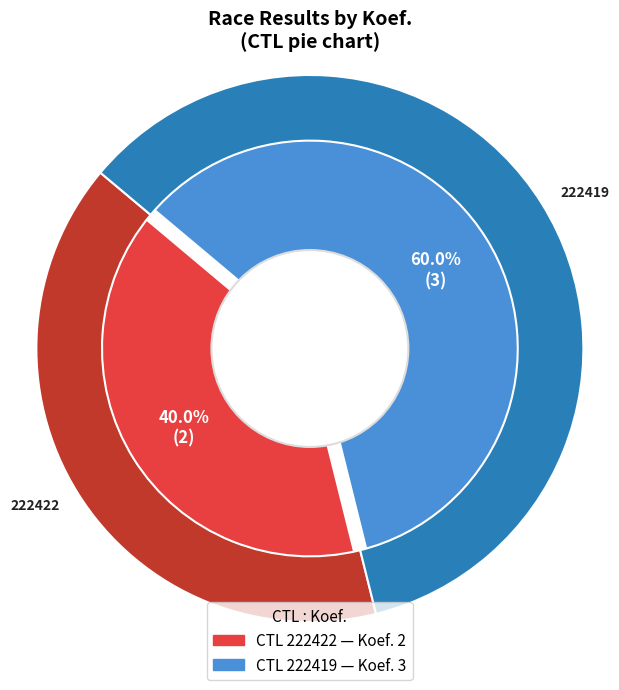

To the nearest percent, what is the difference between the largest and smallest slice percentages?

20%